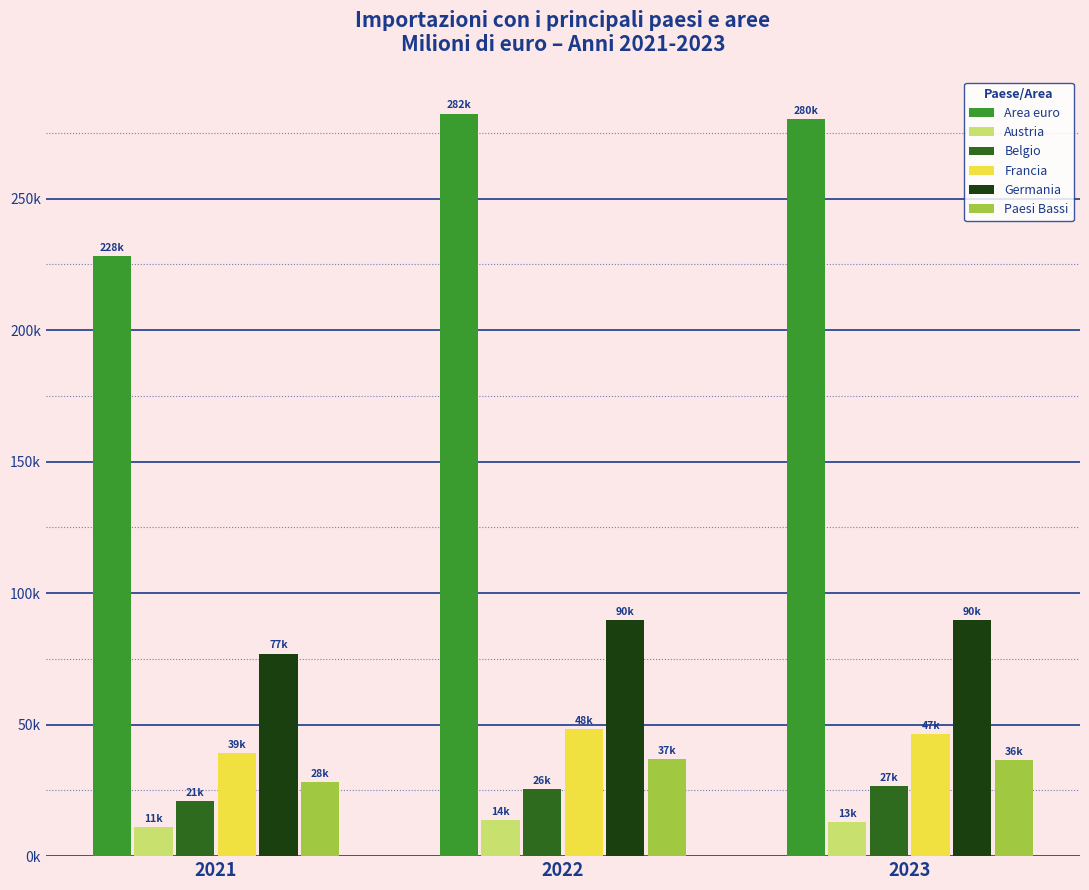

Which series has the largest total across all categories?

Area euro